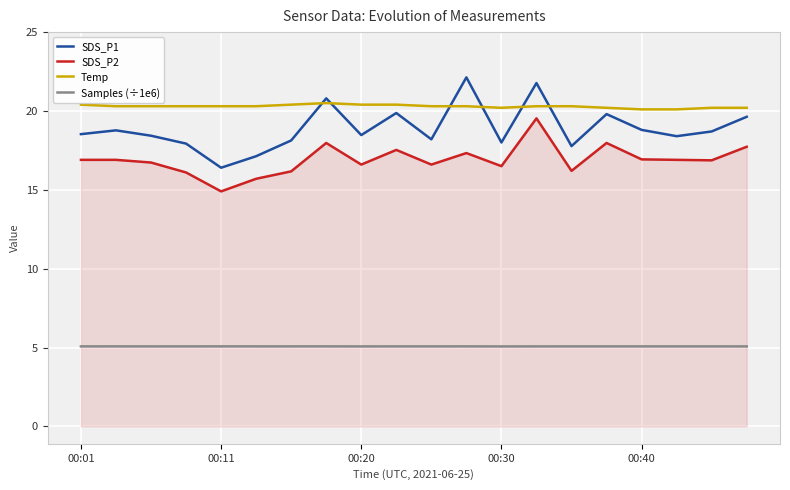

In Samples (÷1e6), how many points are lower than both neighbors (excluding endpoints)?

6